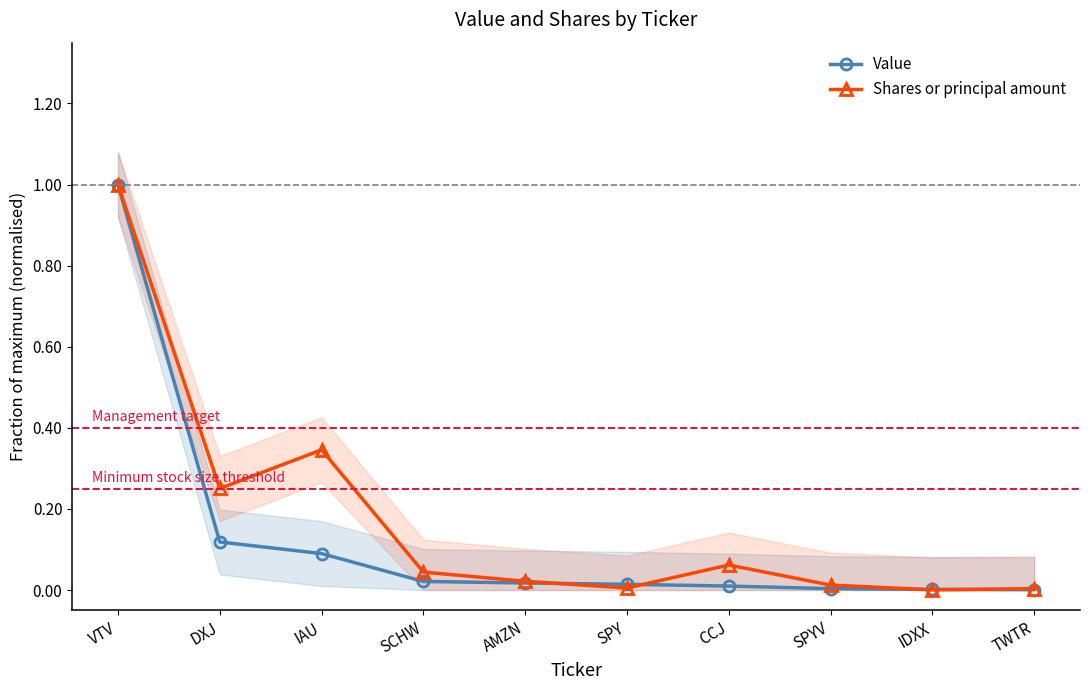

How many lines are shown in the chart?

2